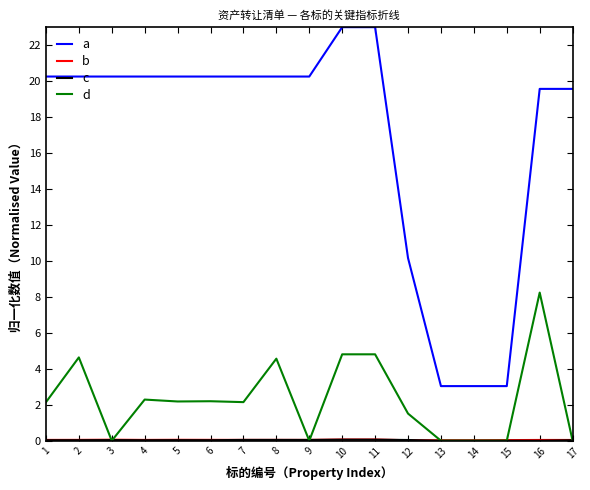

What is the lowest value of the a series?

3.0